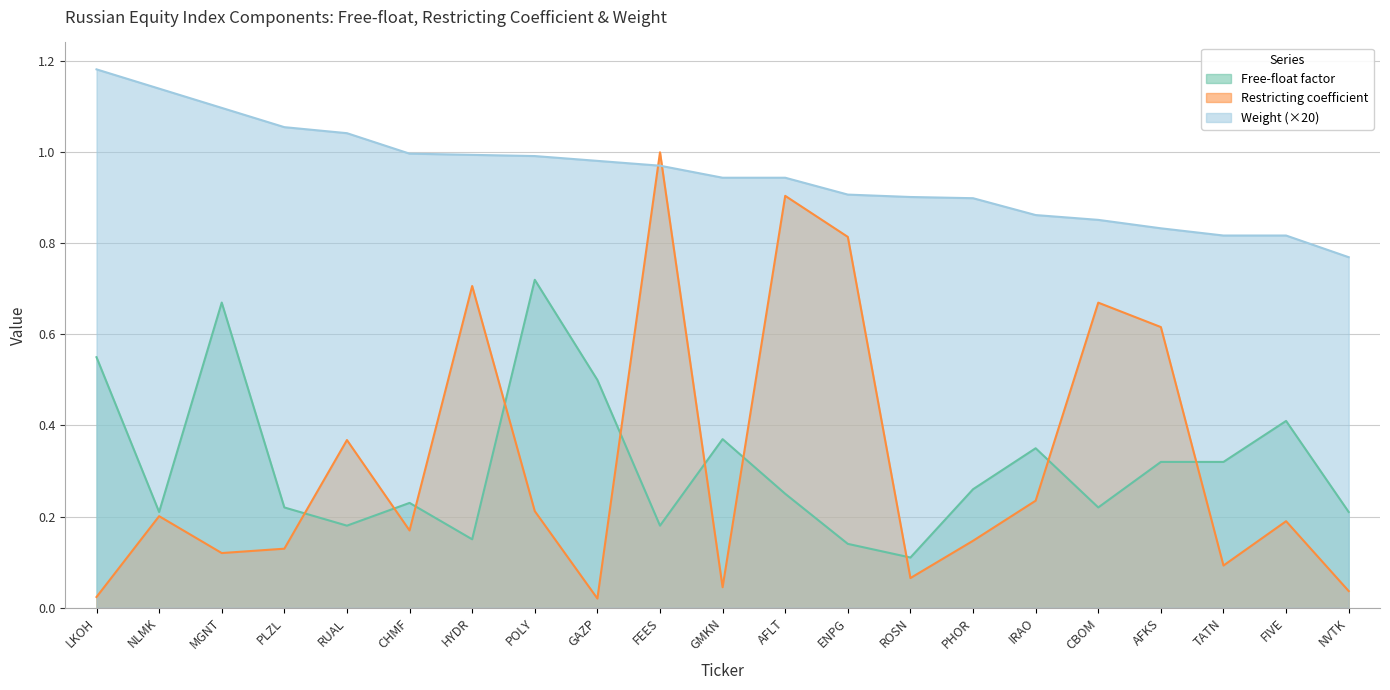

What is the difference between the maximum and minimum values in the Weight series?

0.4